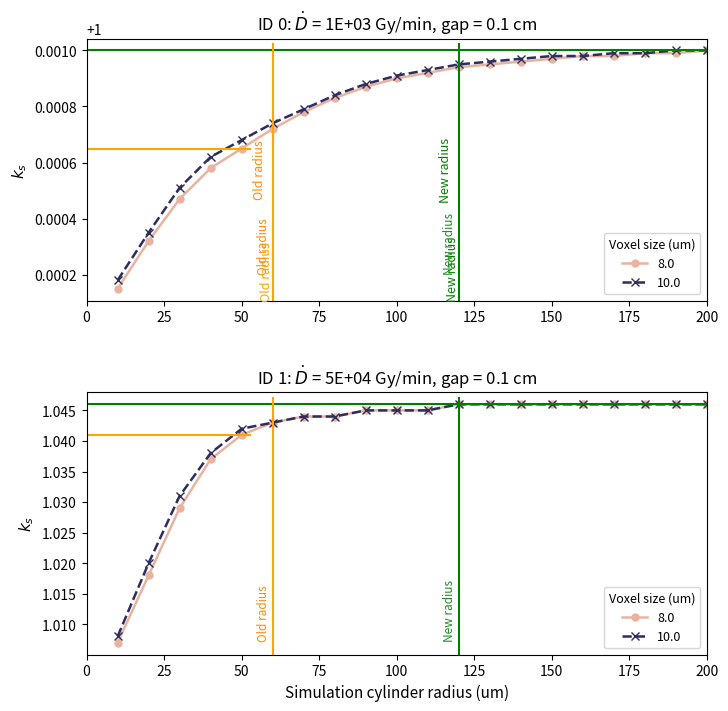

List the series in order of their peak value, highest first.

8.0, 10.0